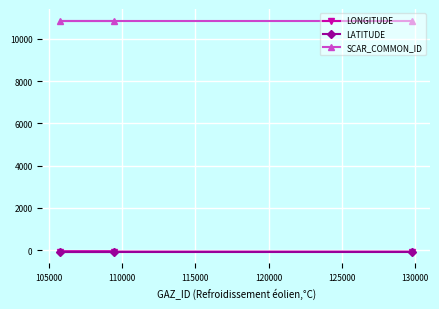

What is the value of the SCAR_COMMON_ID point at the 1st from the left?

10859.0